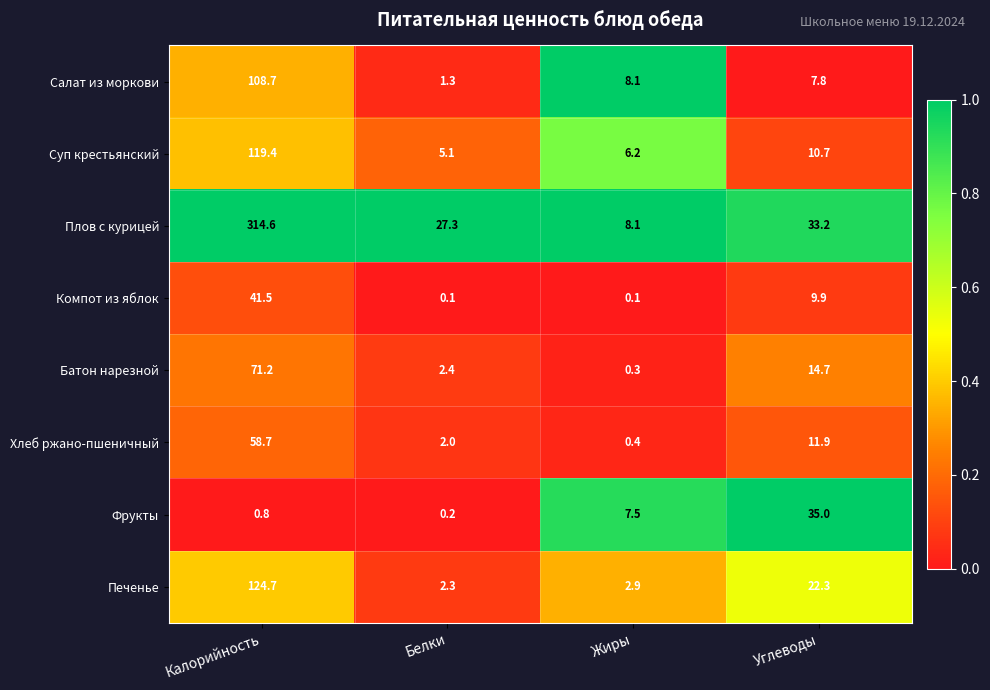

The value of Компот из яблок at Калорийность is 60.2. True or false?

False